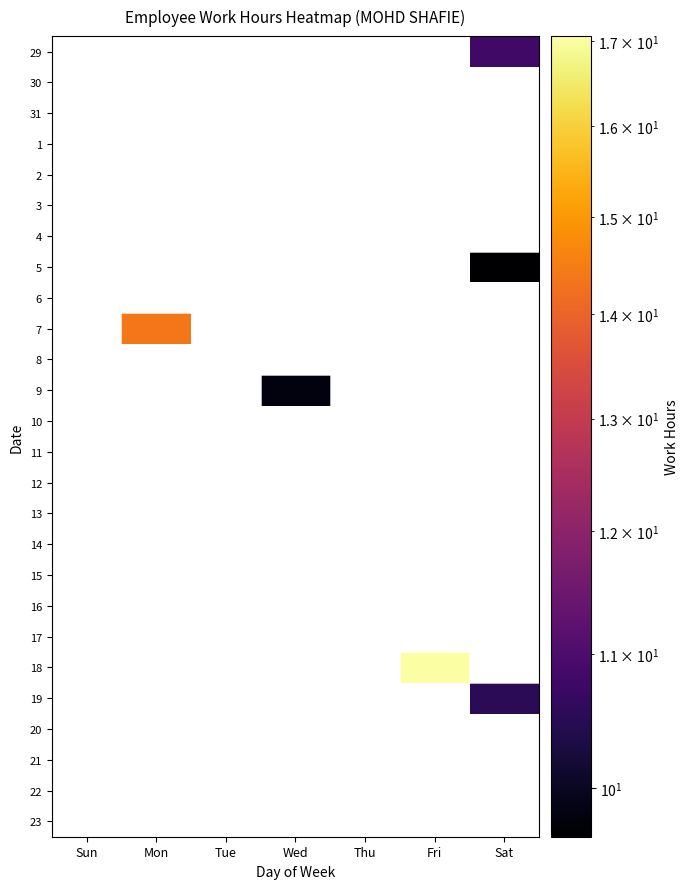

Which label corresponds to the largest value in the chart?

Fri